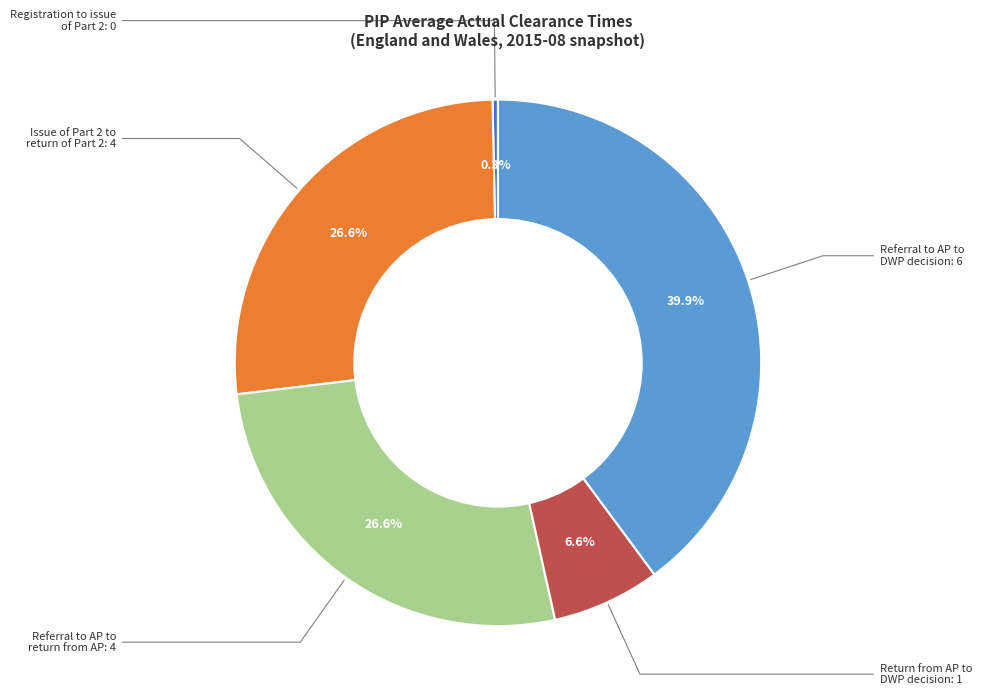

Is there any slice that represents more than half of the pie?

No